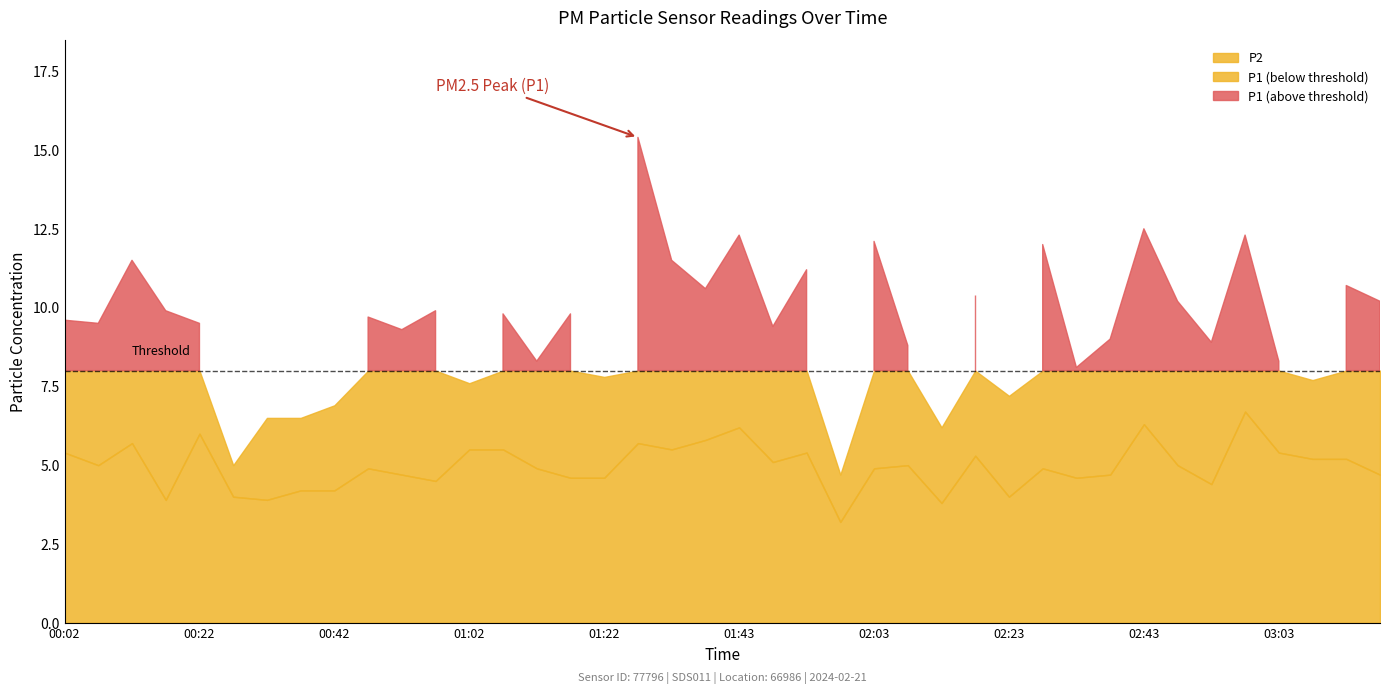

Is it true that P1 equals 14.7 at 03:14?

False